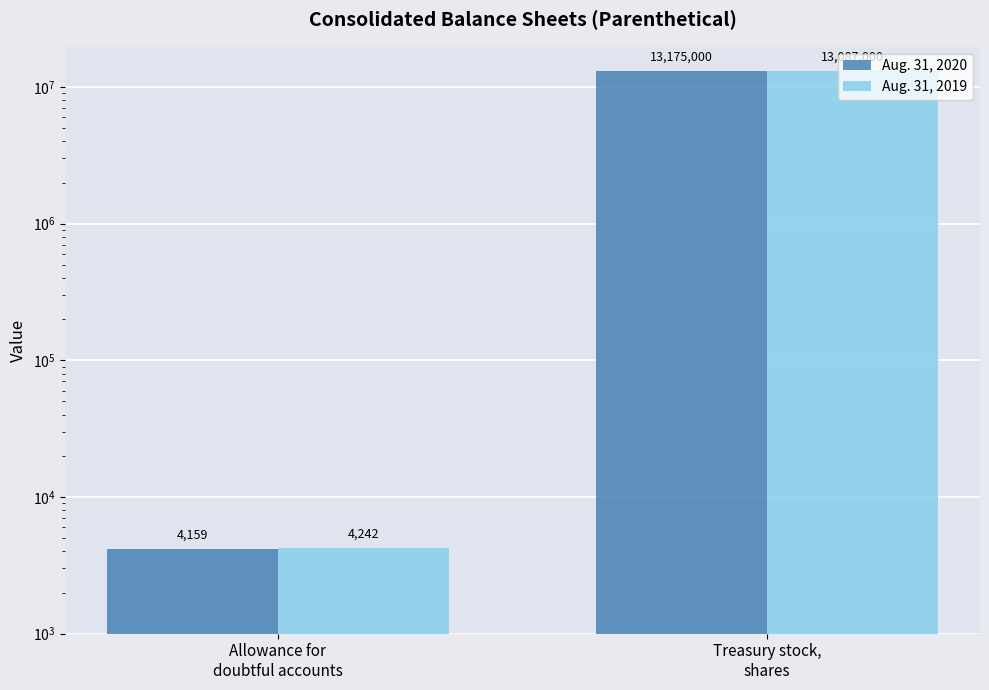

How many bars are there in total?

4